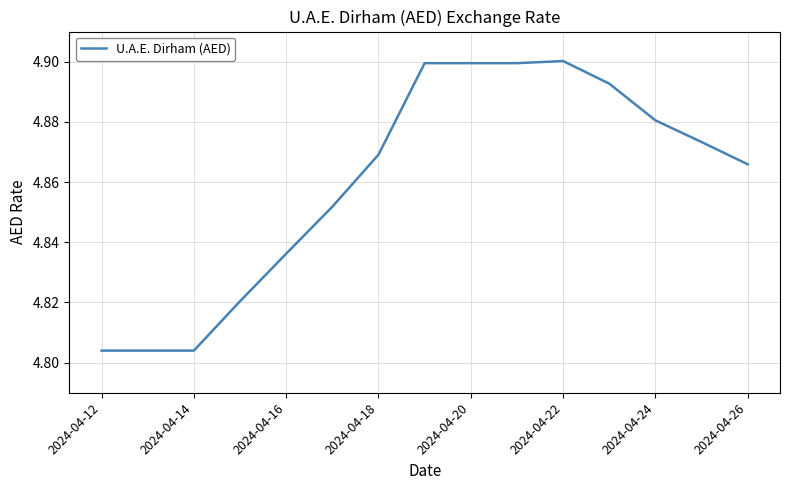

Is this an area chart (filled region under the line)?

No